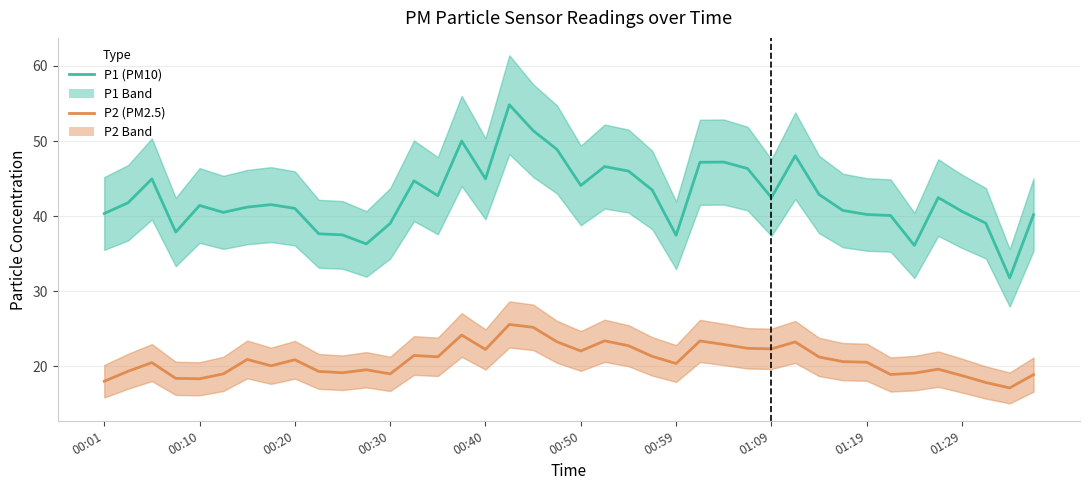

In P2 (PM2.5), how many points are lower than both neighbors (excluding endpoints)?

11